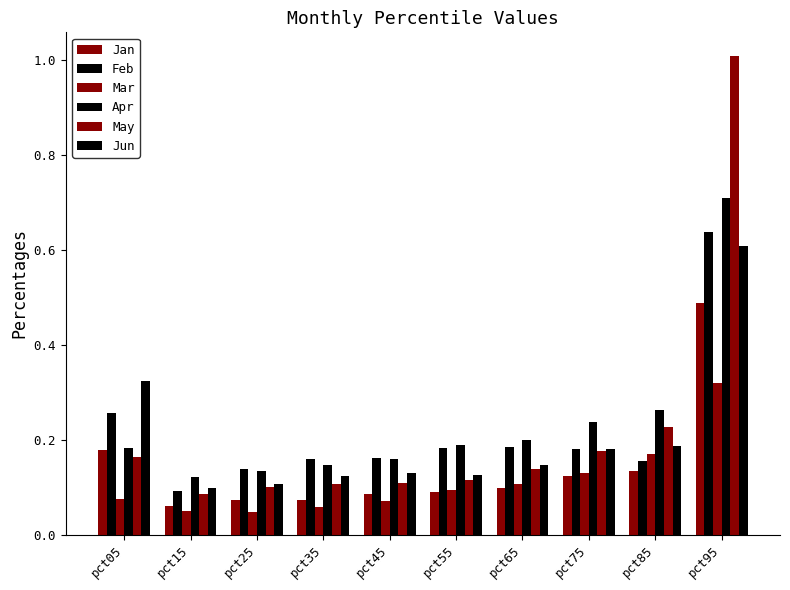

How many data points does each series have?

10